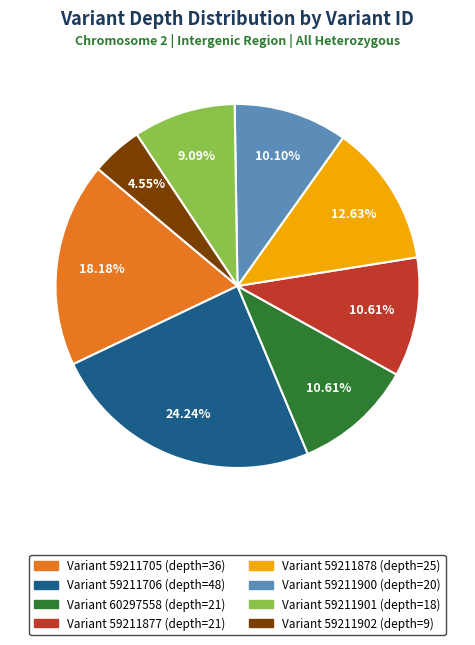

Does any single category account for the majority?

No